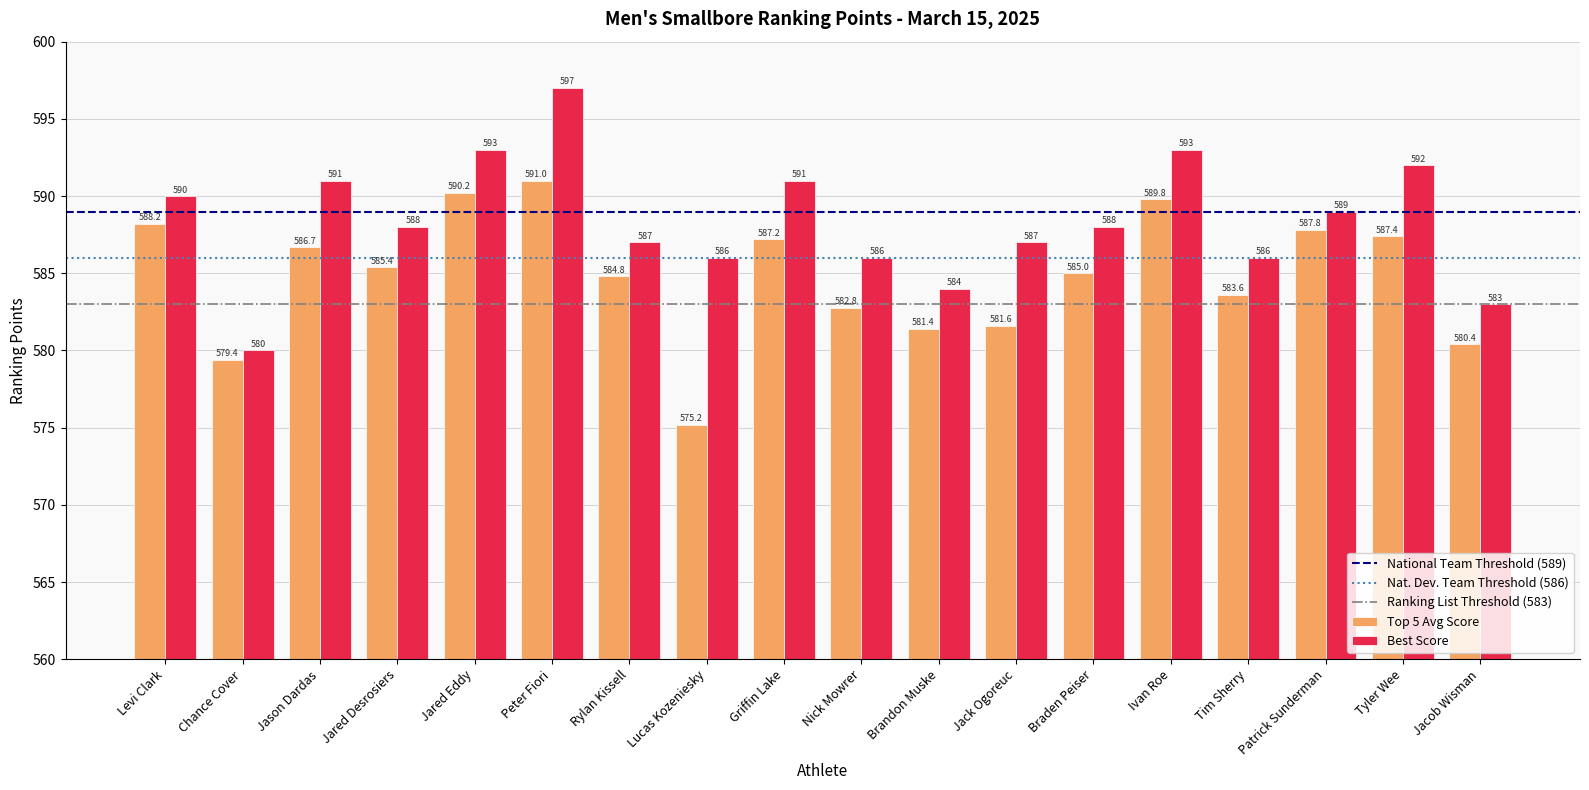

The Top 5 Avg Score series shows 211.5 at Jared Desrosiers. True or false?

False